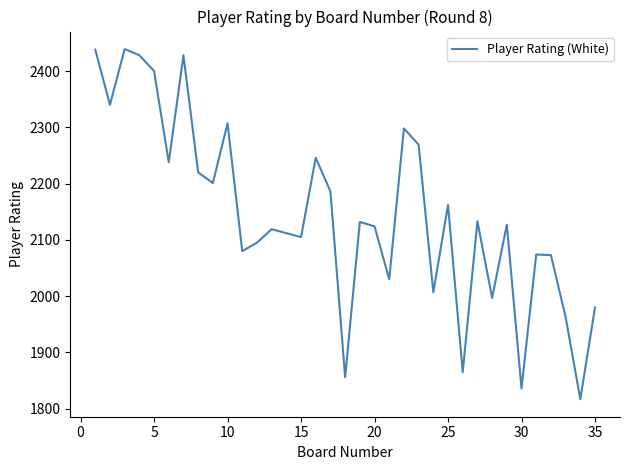

What is the greatest value displayed?

2439